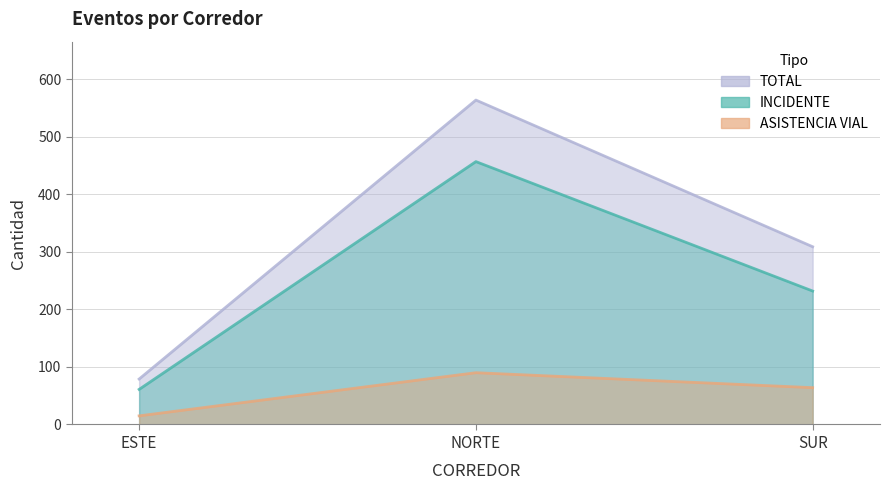

What is the difference between the maximum and minimum values in the INCIDENTE series?

396